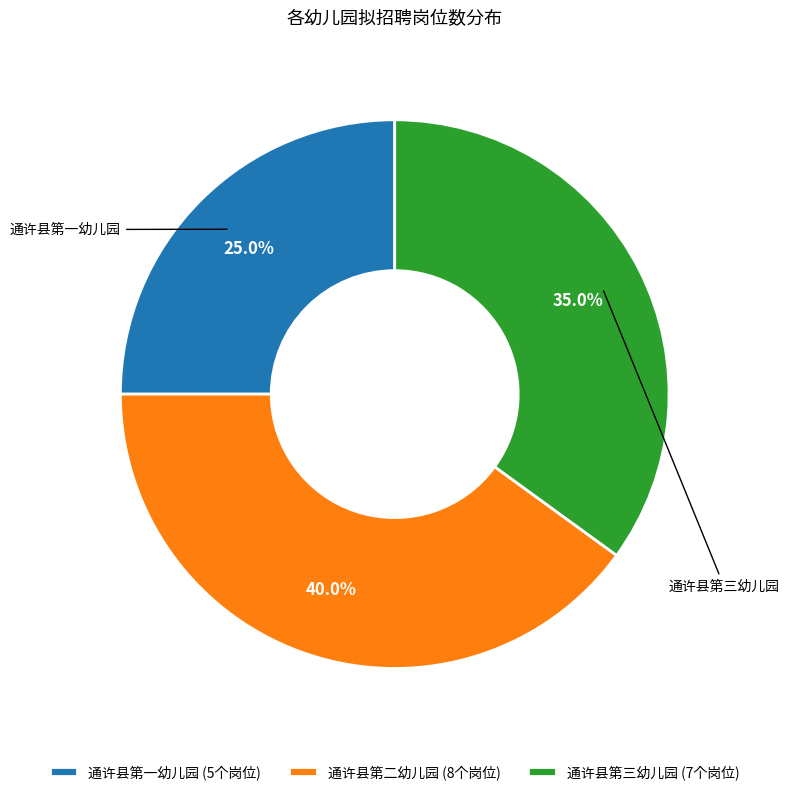

To the nearest percent, what percentage of the pie is 通许县第三幼儿园?

35%